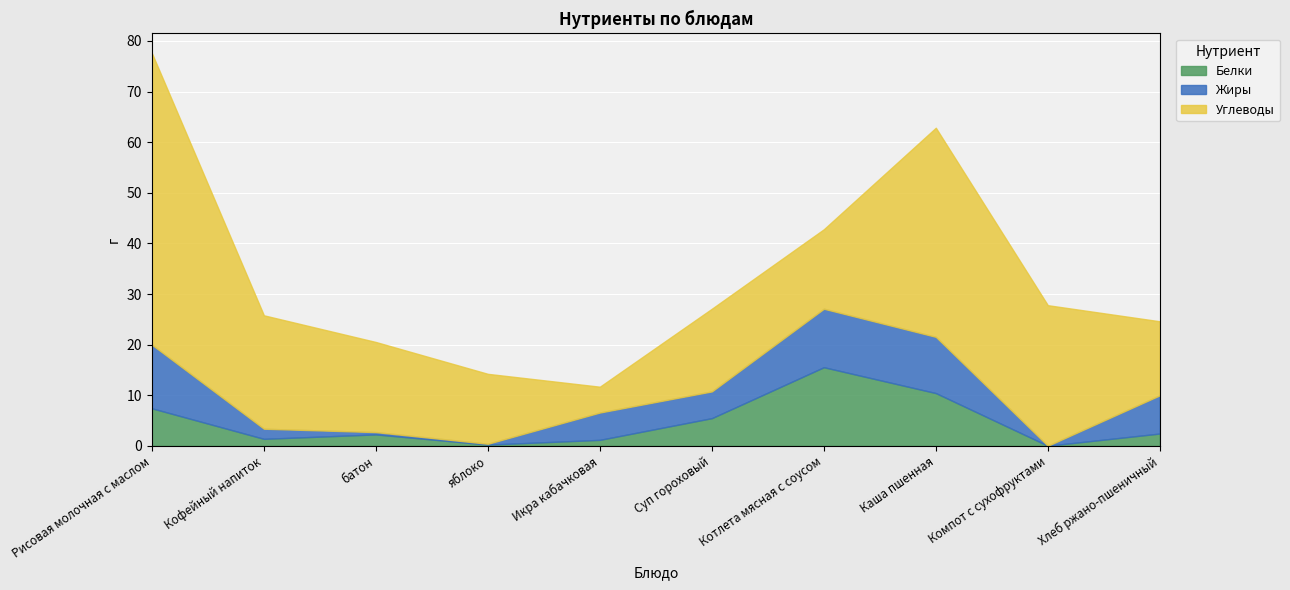

Reading left to right, list all the values displayed in this chart.

Белки: Рисовая молочная с маслом=7.4	Кофейный напиток=1.4	батон=2.3	яблоко=0.3	Икра кабачковая=1.2	Суп гороховый=5.5	Котлета мясная с соусом=15.6	Каша пшенная=10.4	Компот с сухофруктами=0.0	Хлеб ржано-пшеничный=2.5
Жиры: Рисовая молочная с маслом=12.6	Кофейный напиток=2.0	батон=0.5	яблоко=0.2	Икра кабачковая=5.4	Суп гороховый=5.3	Котлета мясная с соусом=11.6	Каша пшенная=11.1	Компот с сухофруктами=0.0	Хлеб ржано-пшеничный=7.5
Углеводы: Рисовая молочная с маслом=57.6	Кофейный напиток=22.4	батон=17.8	яблоко=13.8	Икра кабачковая=5.1	Суп гороховый=16.3	Котлета мясная с соусом=15.7	Каша пшенная=41.3	Компот с сухофруктами=27.8	Хлеб ржано-пшеничный=14.6